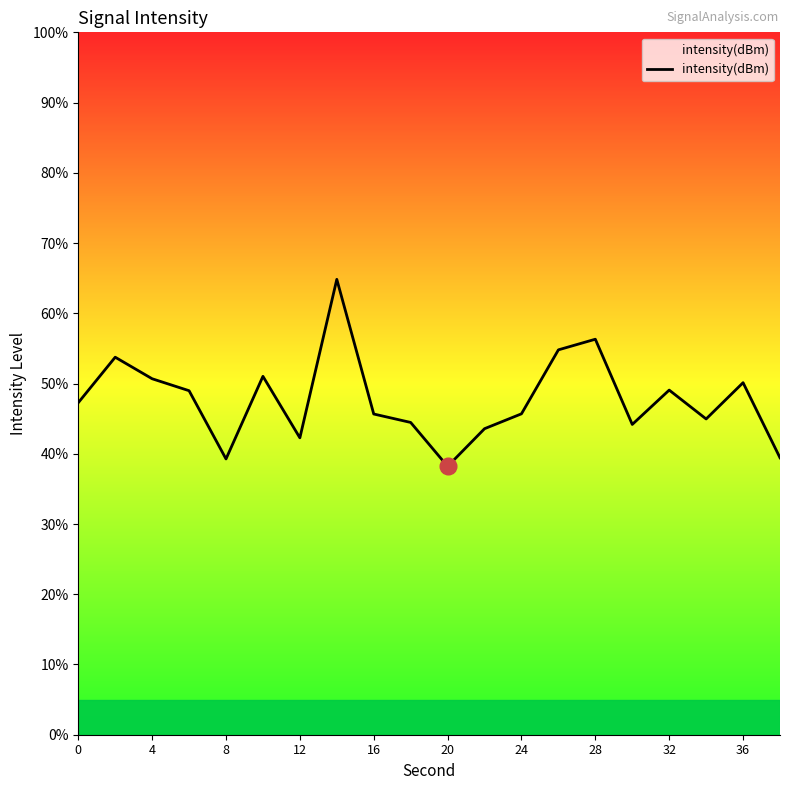

What is the smallest value displayed?

38.2